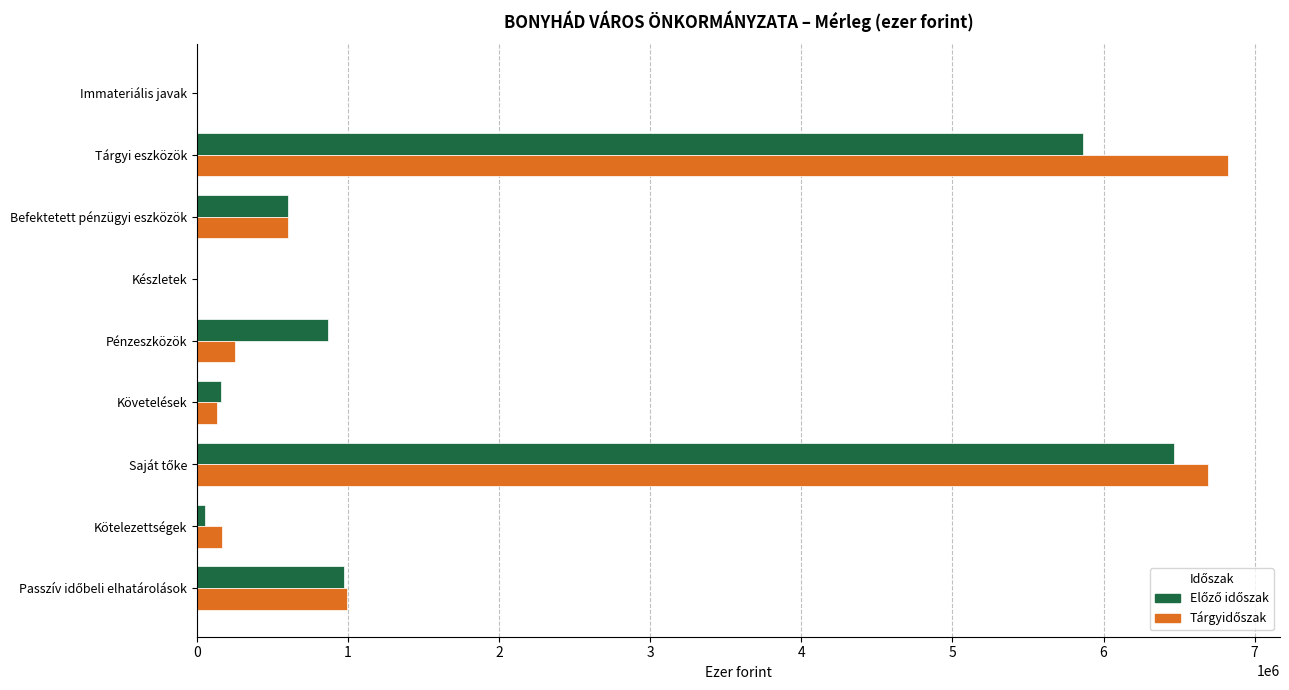

What is the total value across all series at Befektetett pénzügyi eszközök?

1208548